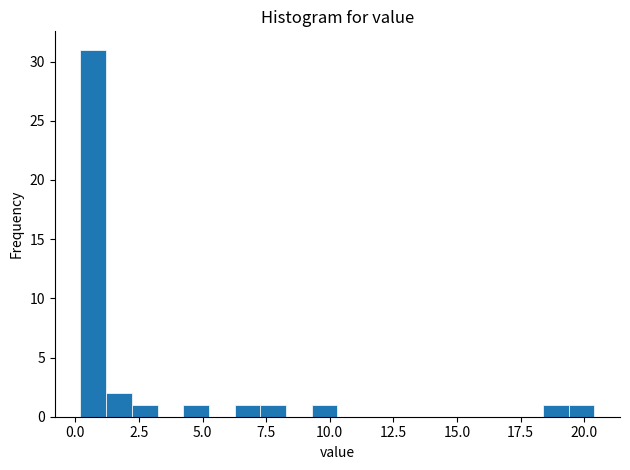

Around what value on the x-axis is the tallest bar? Give the approximate position of its centre, as read against the axis.

0.5